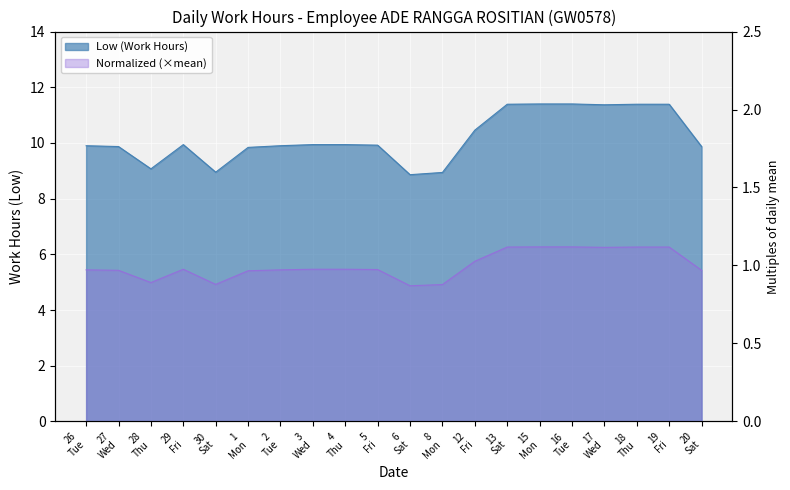

What is the difference between the maximum and minimum values?

2.5